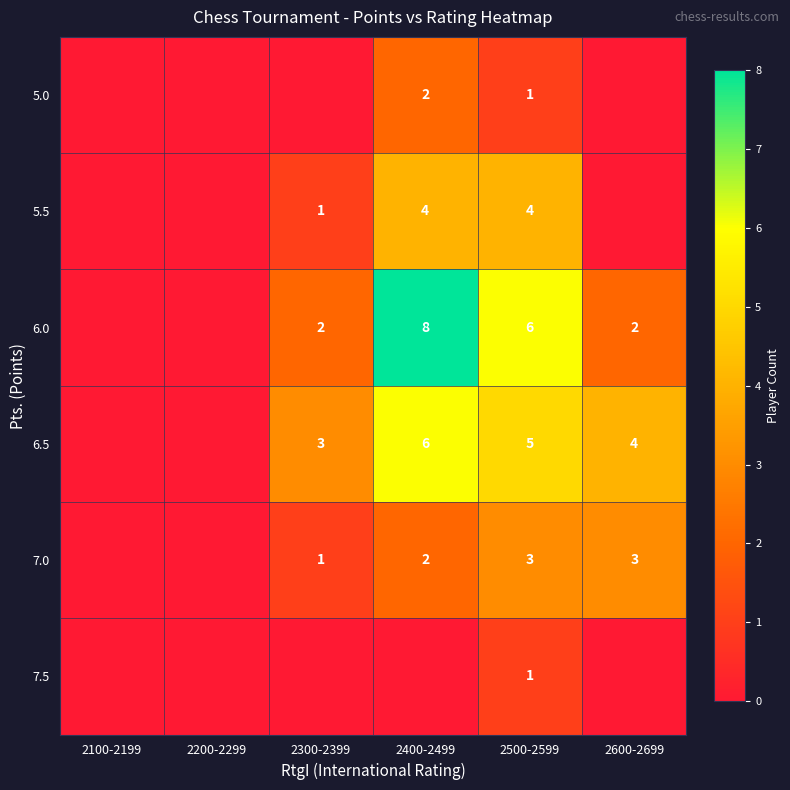

True or false: 5.0 has a value of 1 at 2500-2599.

True